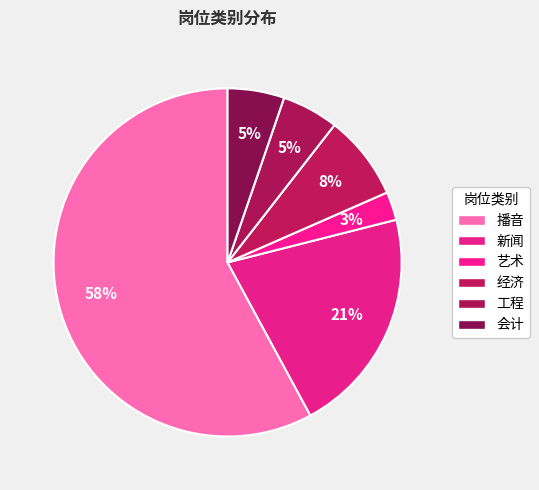

How many slices are in this pie chart?

6